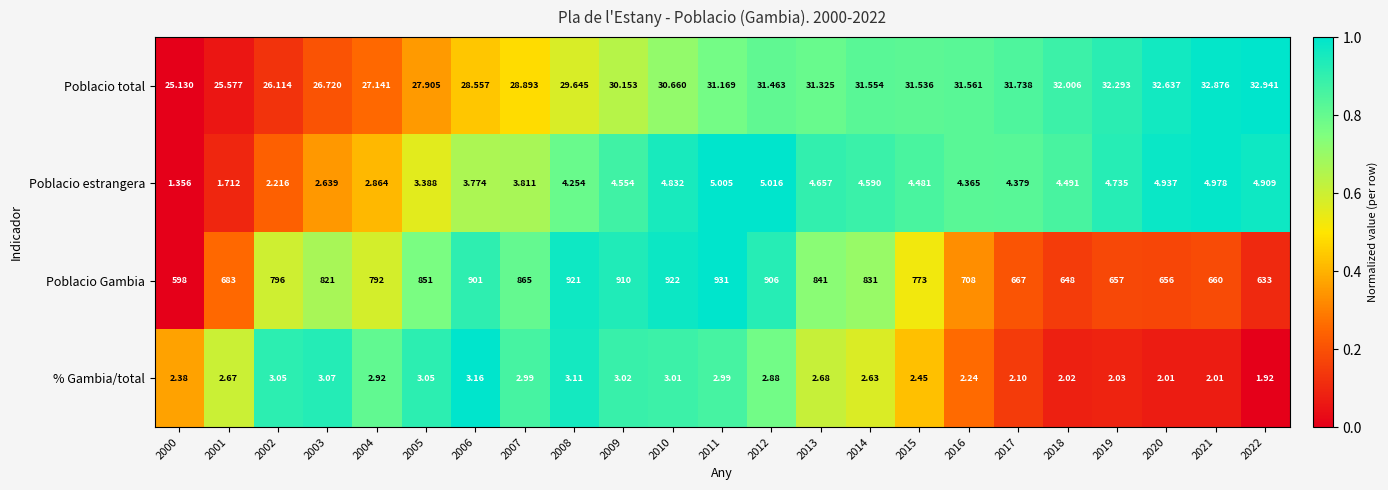

Which series has the largest range (max minus min)?

Poblacio Gambia